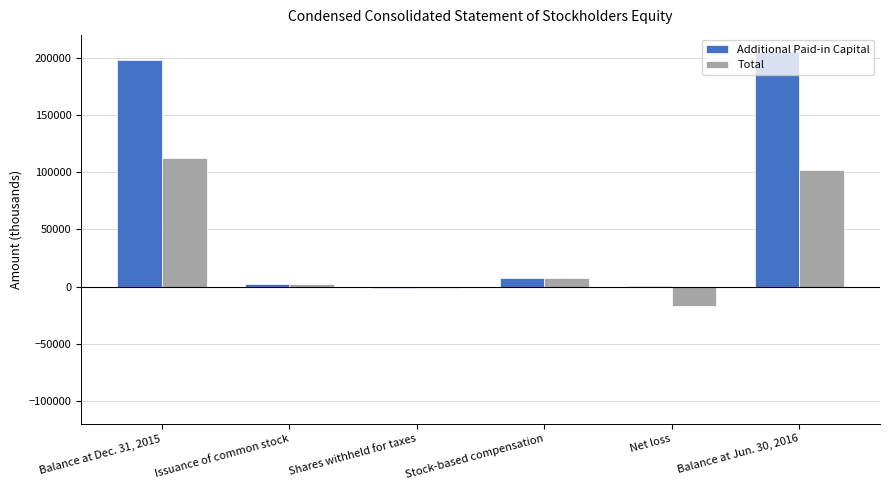

What is the maximum value shown in the chart?

205025